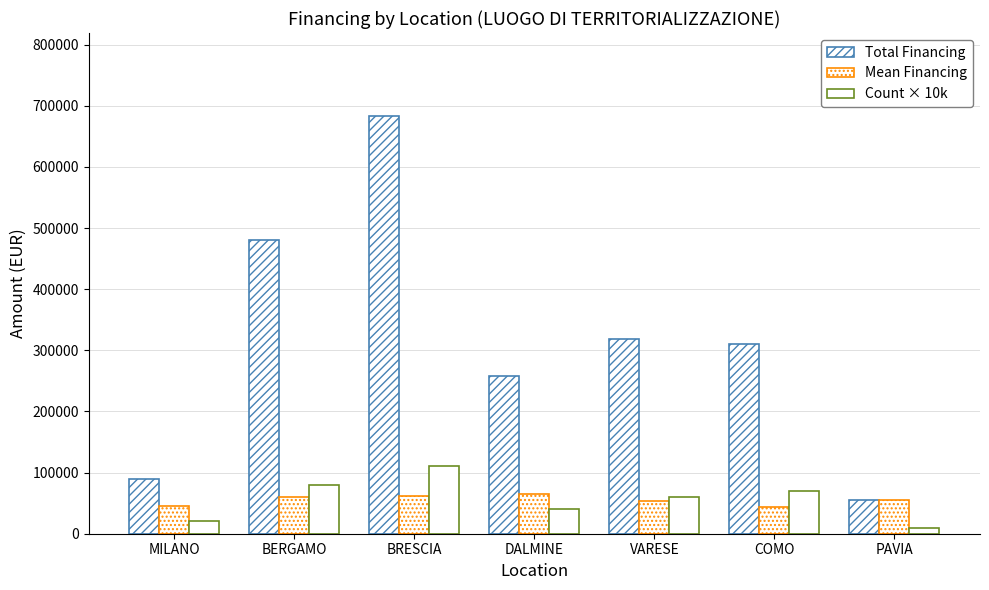

Count the number of categories in the chart.

7